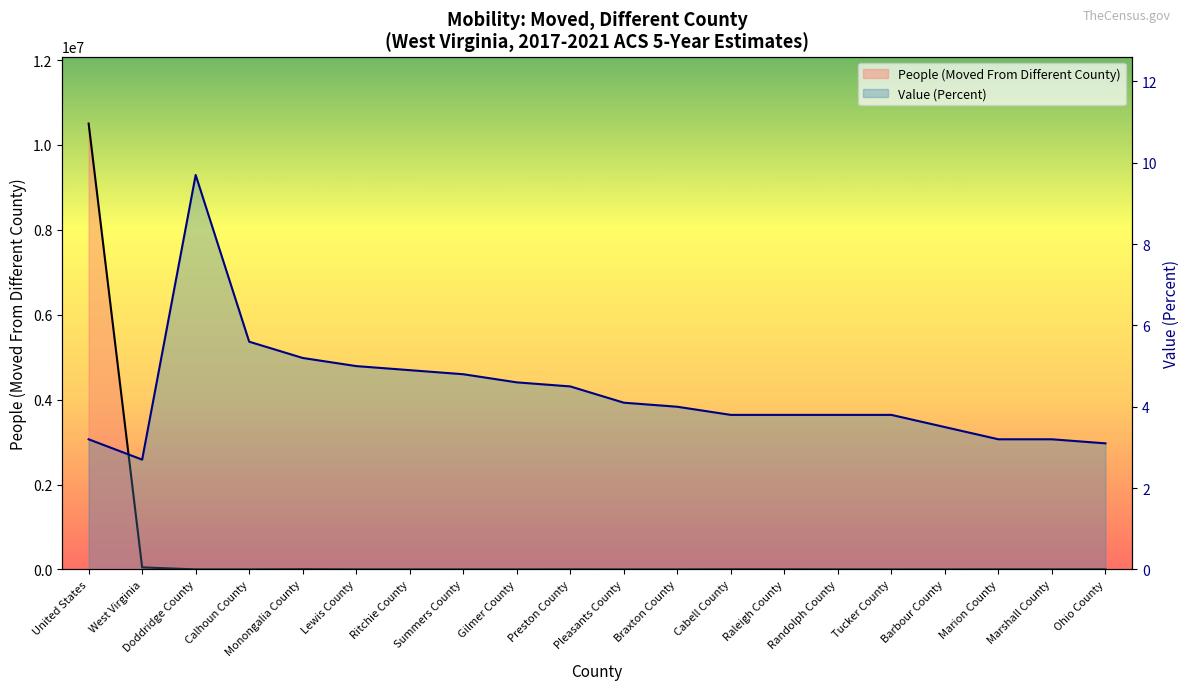

What is the label of the 8th point from the left?

Summers County